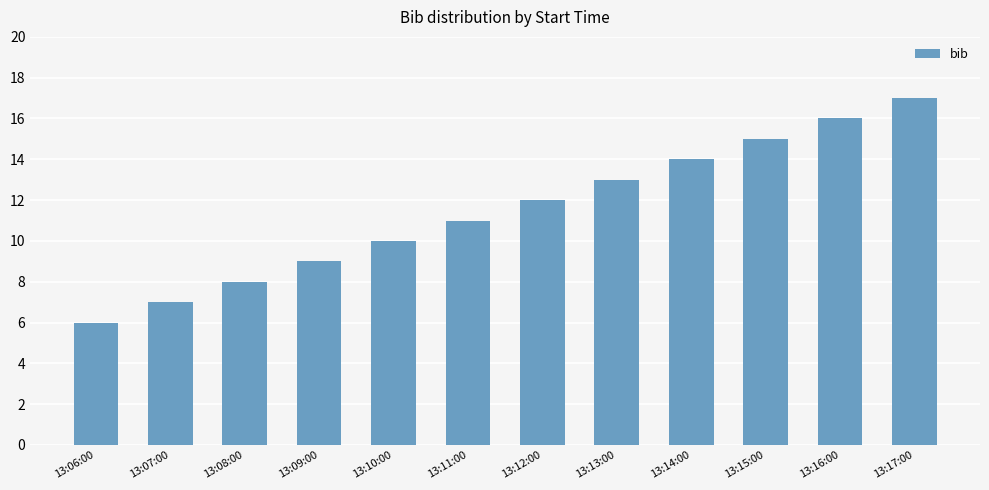

What position from the left is 13:09:00?

4